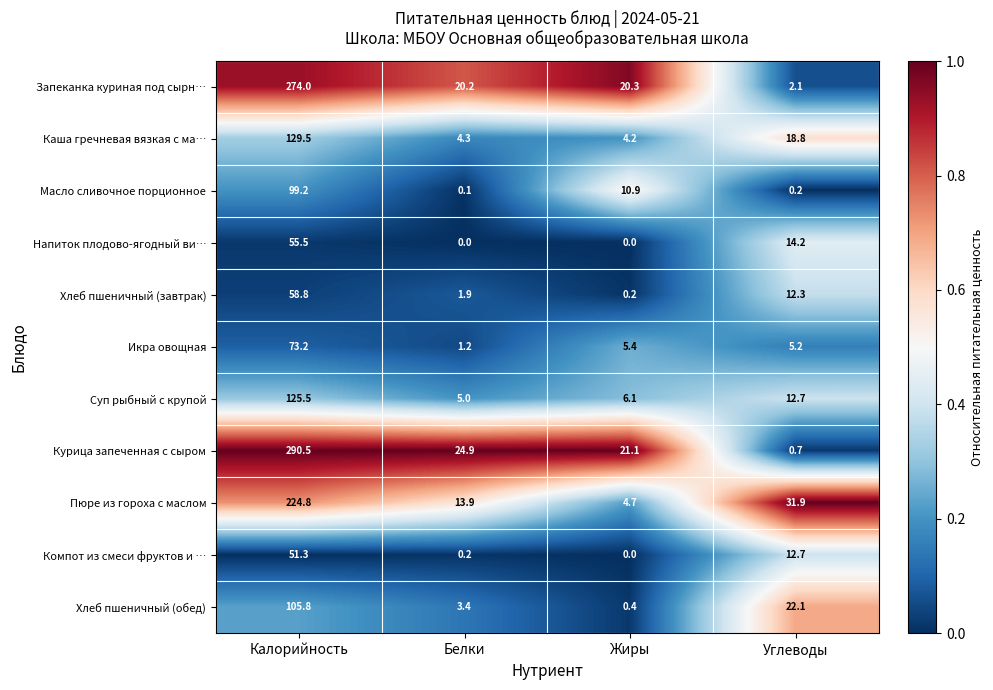

The Масло сливочное порционное series shows 10.9 at Жиры. True or false?

True